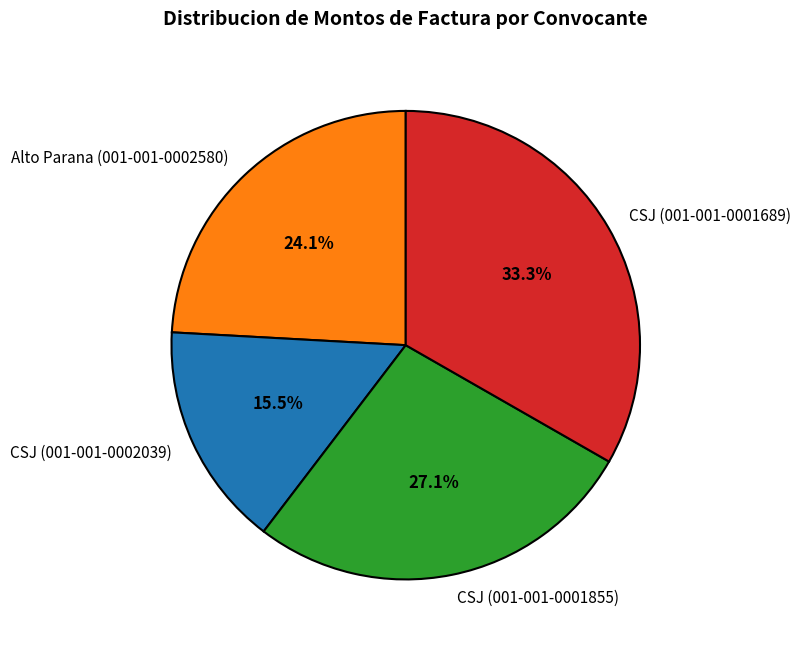

Approximately how many times larger is the value at CSJ (001-001-0002039) compared to CSJ (001-001-0001689)?

0.5